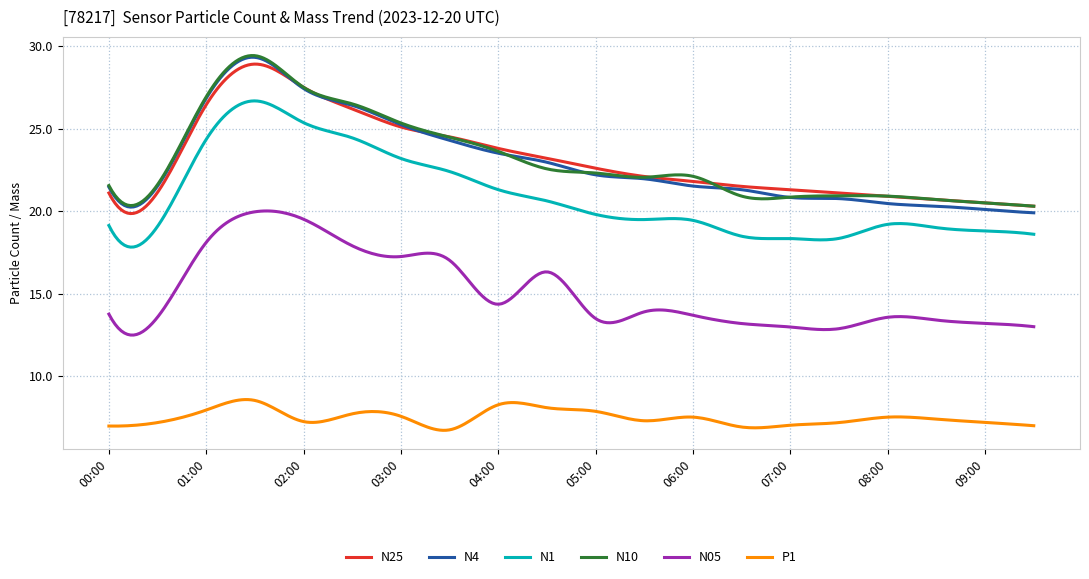

True or false: N05 and N25 intersect in this chart.

False